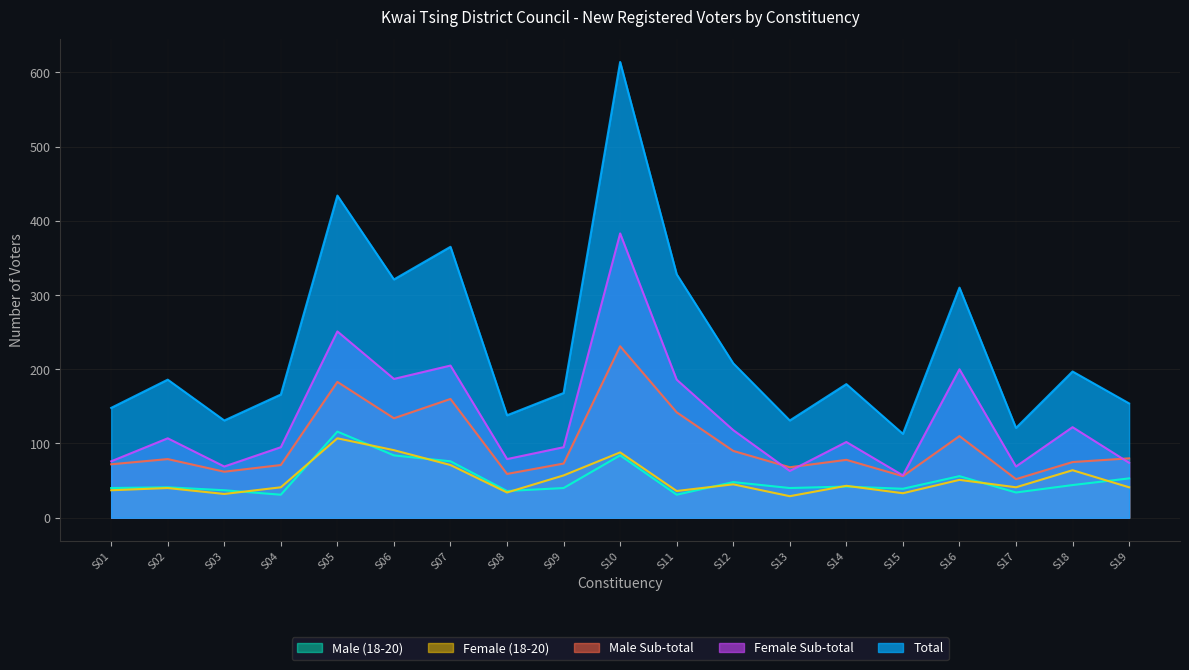

True or false: Female (18-20) and Male Sub-total intersect in this chart.

False